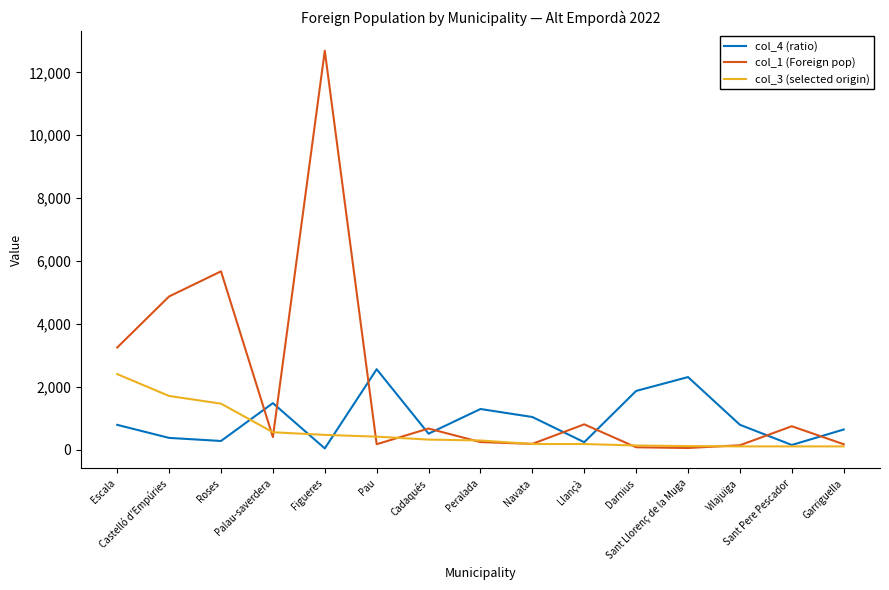

Which series has the largest total across all categories?

col_1 (Foreign pop)